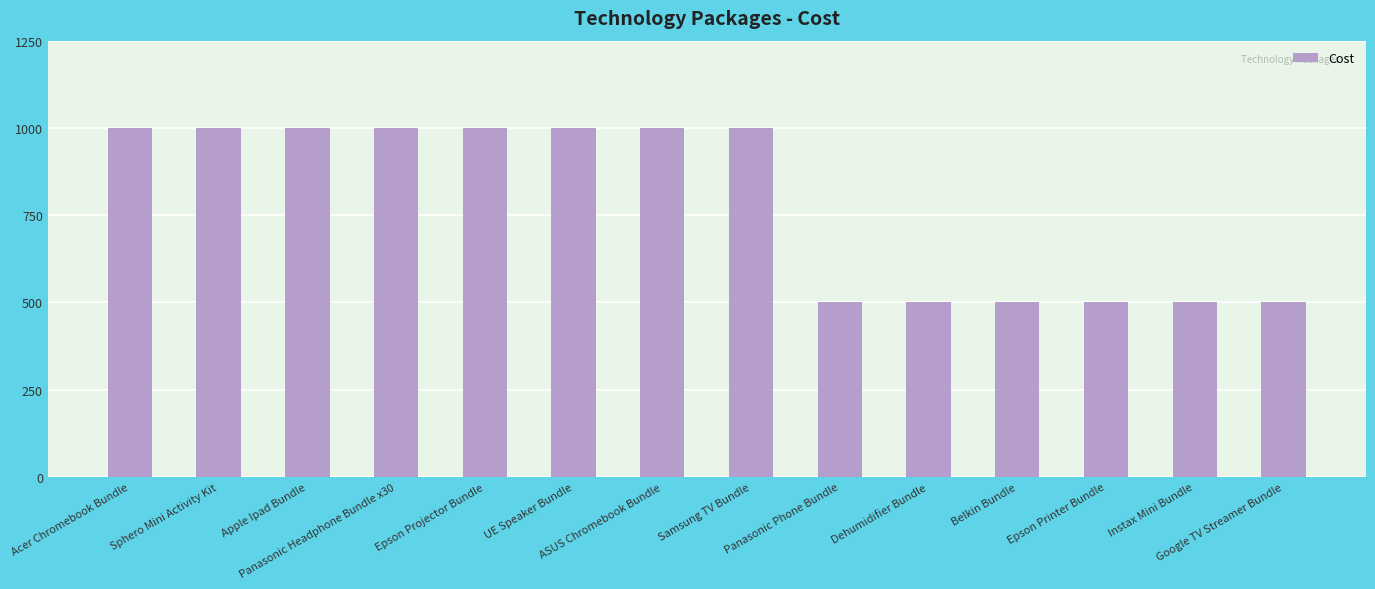

The value at Dehumidifier Bundle is 837. True or false?

False